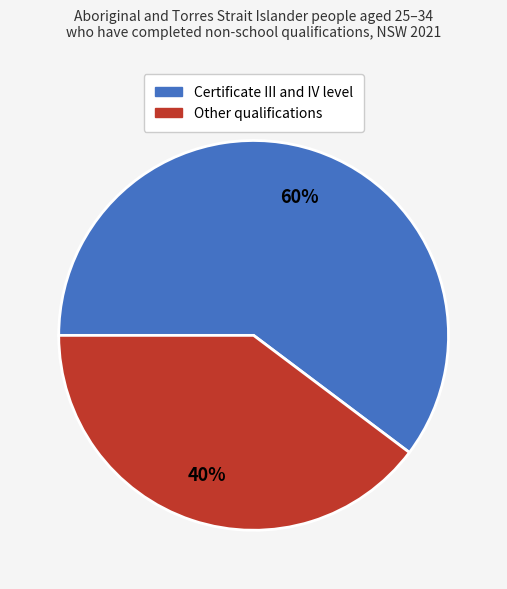

To the nearest percent, what is the average slice percentage?

50%